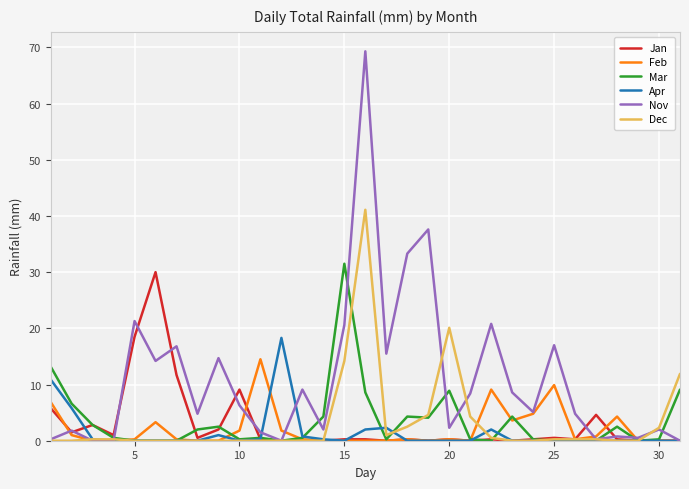

What is the highest value of the Jan series?

30.0